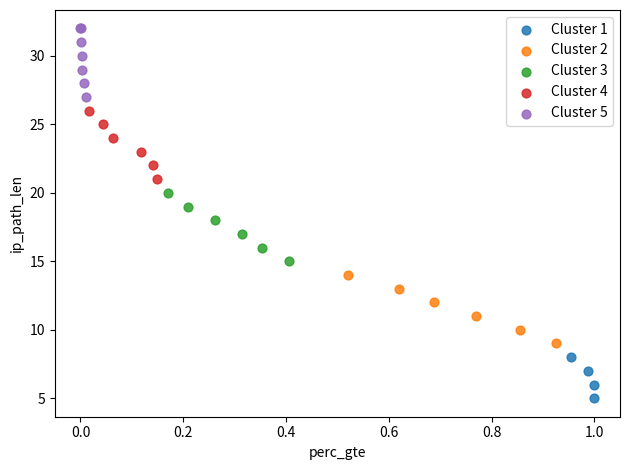

Which series contains the highest Y value?

Cluster 5